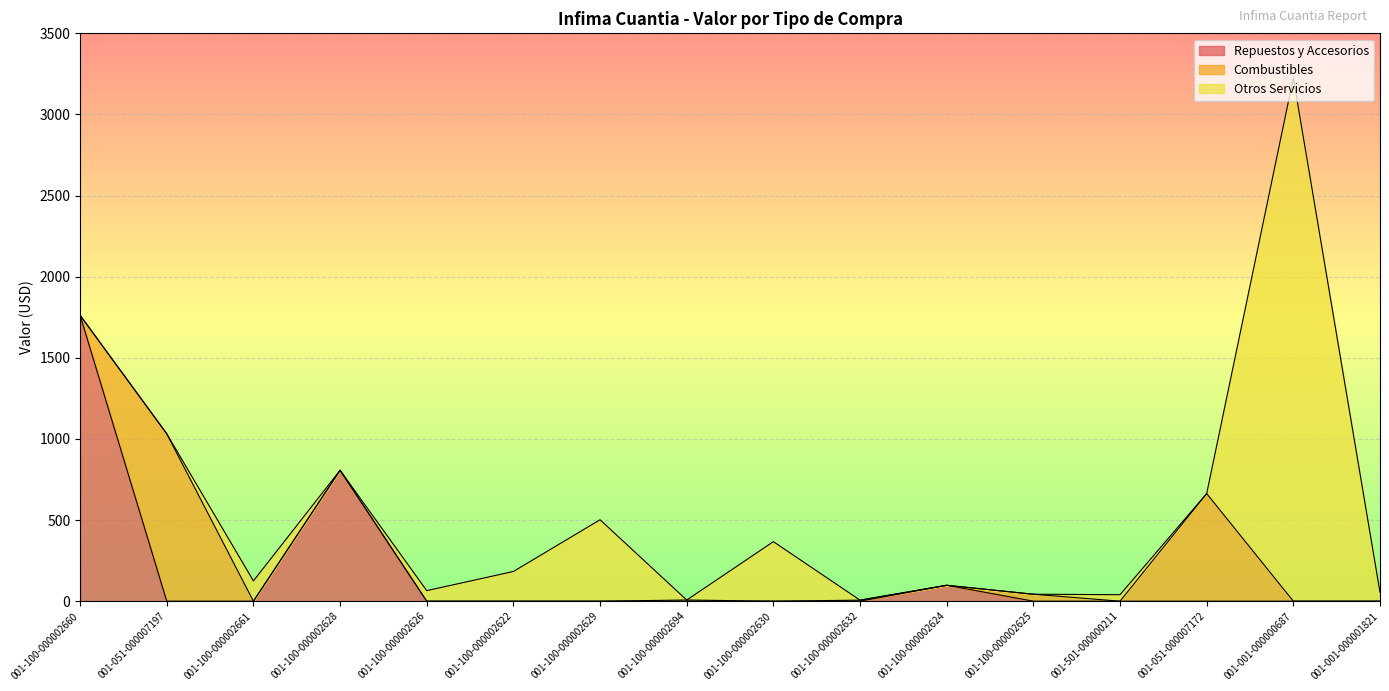

Rank the categories by Repuestos y Accesorios value from highest to lowest.

001-100-000002660, 001-100-000002628, 001-100-000002624, 001-051-000007197, 001-100-000002661, 001-100-000002626, 001-100-000002622, 001-100-000002629, 001-100-000002694, 001-100-000002630, 001-100-000002632, 001-100-000002625, 001-501-000000211, 001-051-000007172, 001-001-000000687, 001-001-000001821